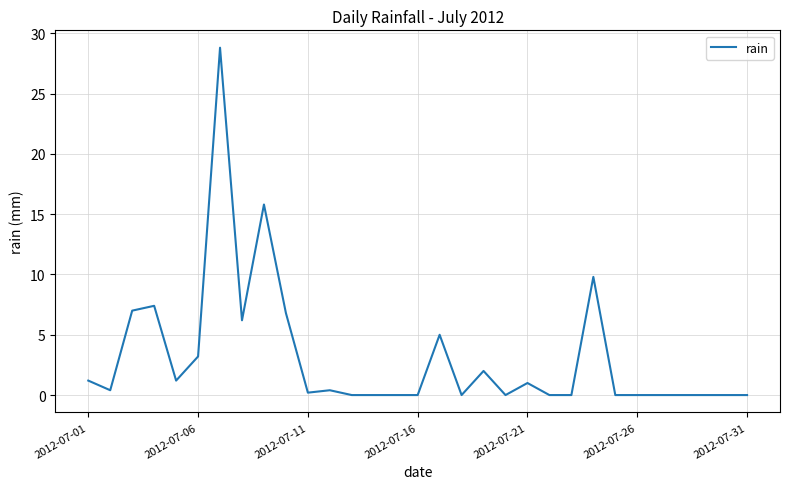

What is the difference between the maximum and minimum values?

28.8